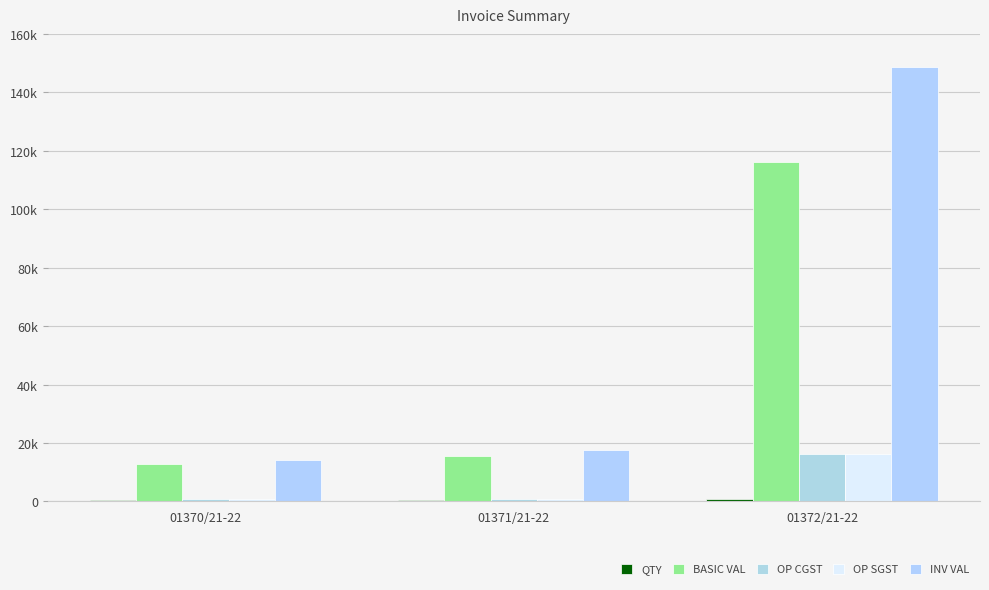

Which series changed the most between 01370/21-22 and 01372/21-22?

INV VAL